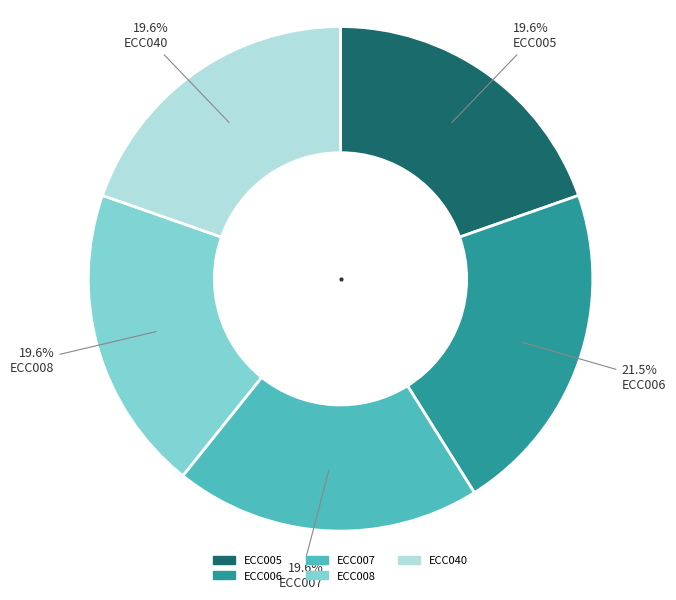

Do ECC007 and ECC006 together represent more than half of the pie?

No